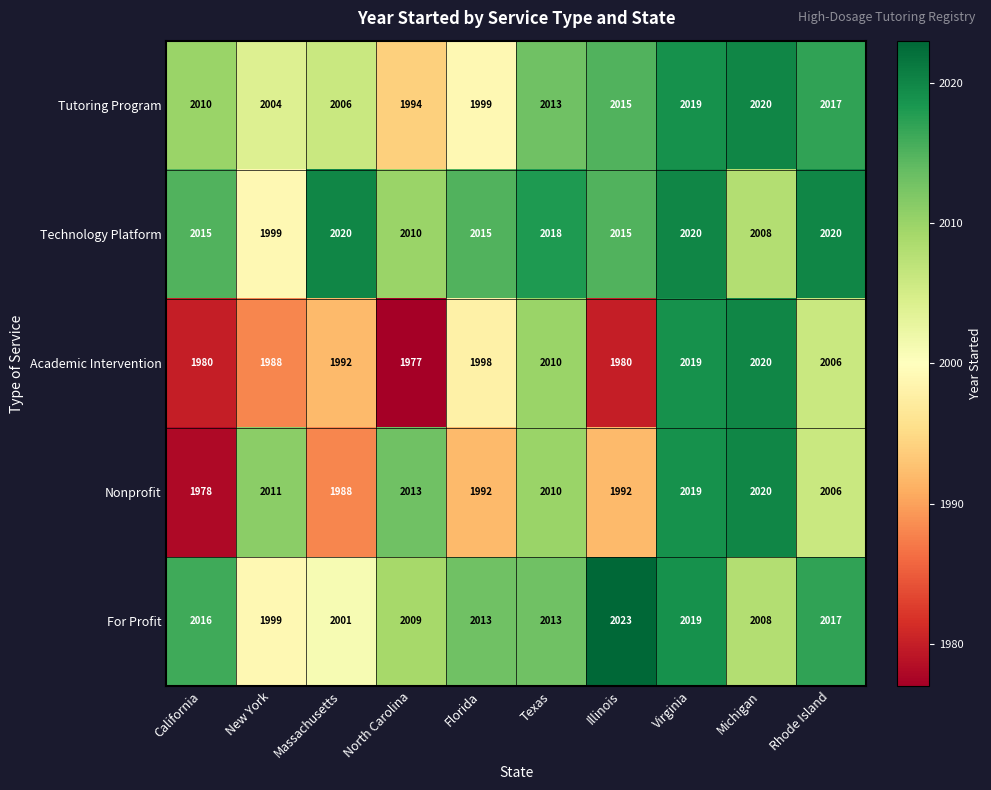

How many data points does each series have?

10